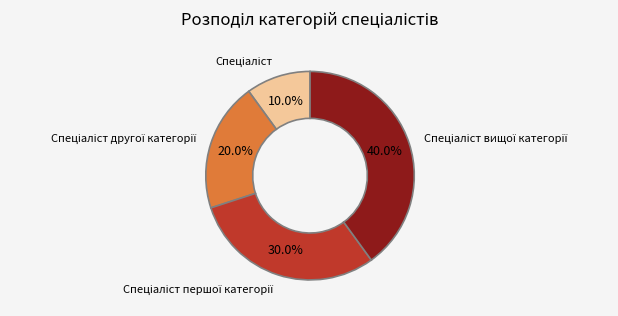

Is there any slice that represents more than half of the pie?

No